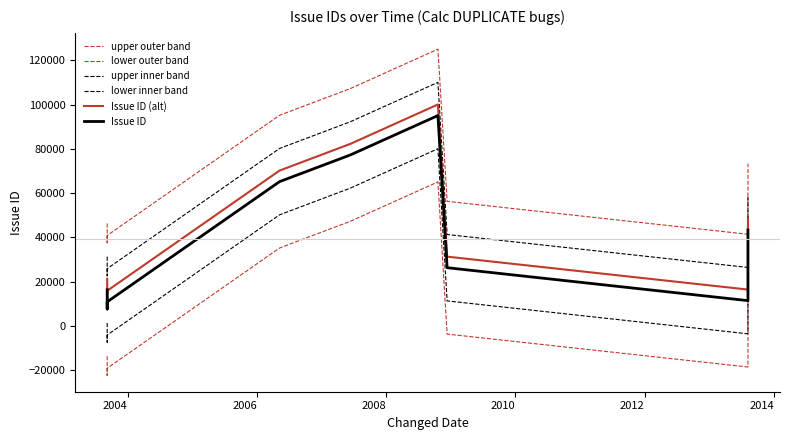

Does the chart have visible grid lines?

No